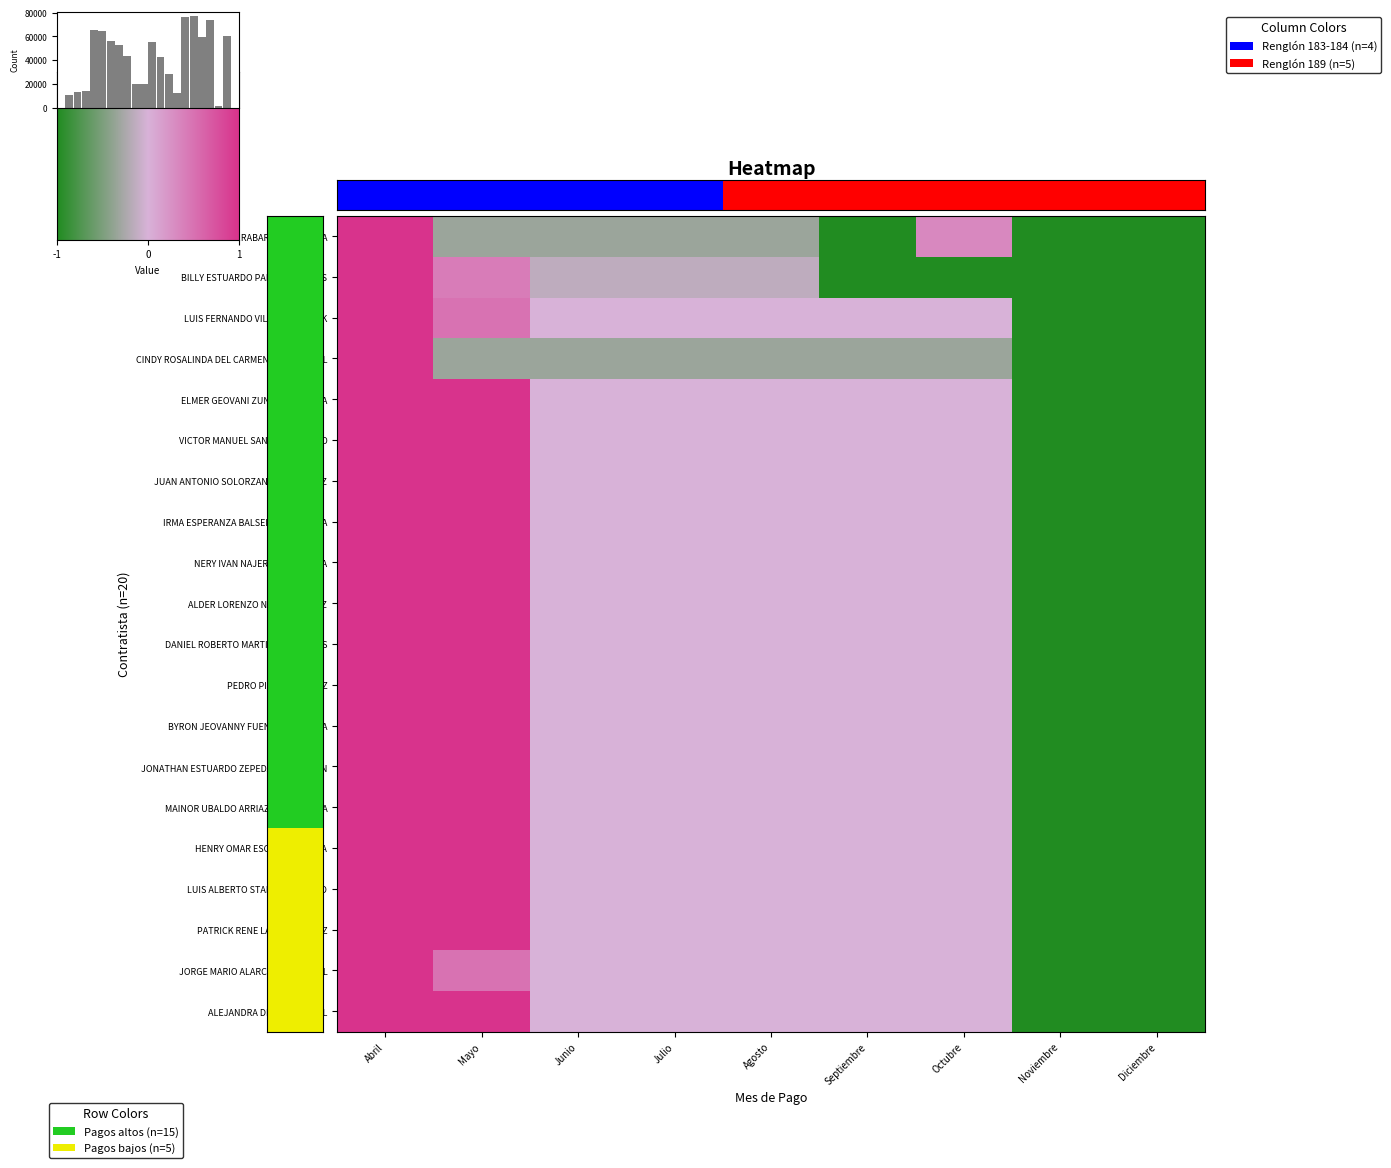

Reading right to left, list all the values displayed in this chart.

ROBERTO REYNIERI RABARIQUE PADILLA: Diciembre=-1.0	Noviembre=-1.0	Octubre=0.3	Septiembre=-1.0	Agosto=-0.3	Julio=-0.3	Junio=-0.3	Mayo=-0.3	Abril=1.0
BILLY ESTUARDO PALMA CAMEROS: Diciembre=-1.0	Noviembre=-1.0	Octubre=-1.0	Septiembre=-1.0	Agosto=-0.1	Julio=-0.1	Junio=-0.1	Mayo=0.4	Abril=1.0
LUIS FERNANDO VILLATORO SHAK: Diciembre=-1.0	Noviembre=-1.0	Octubre=0.0	Septiembre=0.0	Agosto=0.0	Julio=0.0	Junio=0.0	Mayo=0.5	Abril=1.0
CINDY ROSALINDA DEL CARMEN SOSA GUDIEL: Diciembre=-1.0	Noviembre=-1.0	Octubre=-0.3	Septiembre=-0.3	Agosto=-0.3	Julio=-0.3	Junio=-0.3	Mayo=-0.3	Abril=1.0
ELMER GEOVANI ZUNIGA CAMBARA: Diciembre=-1.0	Noviembre=-1.0	Octubre=0.0	Septiembre=0.0	Agosto=0.0	Julio=0.0	Junio=0.0	Mayo=1.0	Abril=1.0
VICTOR MANUEL SANCHEZ FRANCO: Diciembre=-1.0	Noviembre=-1.0	Octubre=0.0	Septiembre=0.0	Agosto=0.0	Julio=0.0	Junio=0.0	Mayo=1.0	Abril=1.0
JUAN ANTONIO SOLORZANO RODRIGUEZ: Diciembre=-1.0	Noviembre=-1.0	Octubre=0.0	Septiembre=0.0	Agosto=0.0	Julio=0.0	Junio=0.0	Mayo=1.0	Abril=1.0
IRMA ESPERANZA BALSELLS ORELLANA: Diciembre=-1.0	Noviembre=-1.0	Octubre=0.0	Septiembre=0.0	Agosto=0.0	Julio=0.0	Junio=0.0	Mayo=1.0	Abril=1.0
NERY IVAN NAJERA CHINCHILLA: Diciembre=-1.0	Noviembre=-1.0	Octubre=0.0	Septiembre=0.0	Agosto=0.0	Julio=0.0	Junio=0.0	Mayo=1.0	Abril=1.0
ALDER LORENZO NAJERA GOMEZ: Diciembre=-1.0	Noviembre=-1.0	Octubre=0.0	Septiembre=0.0	Agosto=0.0	Julio=0.0	Junio=0.0	Mayo=1.0	Abril=1.0
DANIEL ROBERTO MARTINEZ MORALES: Diciembre=-1.0	Noviembre=-1.0	Octubre=0.0	Septiembre=0.0	Agosto=0.0	Julio=0.0	Junio=0.0	Mayo=1.0	Abril=1.0
PEDRO PINTO SANCHEZ: Diciembre=-1.0	Noviembre=-1.0	Octubre=0.0	Septiembre=0.0	Agosto=0.0	Julio=0.0	Junio=0.0	Mayo=1.0	Abril=1.0
BYRON JEOVANNY FUENTES MIRANDA: Diciembre=-1.0	Noviembre=-1.0	Octubre=0.0	Septiembre=0.0	Agosto=0.0	Julio=0.0	Junio=0.0	Mayo=1.0	Abril=1.0
JONATHAN ESTUARDO ZEPEDA MARROQUIN: Diciembre=-1.0	Noviembre=-1.0	Octubre=0.0	Septiembre=0.0	Agosto=0.0	Julio=0.0	Junio=0.0	Mayo=1.0	Abril=1.0
MAINOR UBALDO ARRIAZA CASTANEDA: Diciembre=-1.0	Noviembre=-1.0	Octubre=0.0	Septiembre=0.0	Agosto=0.0	Julio=0.0	Junio=0.0	Mayo=1.0	Abril=1.0
HENRY OMAR ESCOBAR PINEDA: Diciembre=-1.0	Noviembre=-1.0	Octubre=0.0	Septiembre=0.0	Agosto=0.0	Julio=0.0	Junio=0.0	Mayo=1.0	Abril=1.0
LUIS ALBERTO STALLING RIVEIRO: Diciembre=-1.0	Noviembre=-1.0	Octubre=0.0	Septiembre=0.0	Agosto=0.0	Julio=0.0	Junio=0.0	Mayo=1.0	Abril=1.0
PATRICK RENE LARA MARTINEZ: Diciembre=-1.0	Noviembre=-1.0	Octubre=0.0	Septiembre=0.0	Agosto=0.0	Julio=0.0	Junio=0.0	Mayo=1.0	Abril=1.0
JORGE MARIO ALARCON SANDOVAL: Diciembre=-1.0	Noviembre=-1.0	Octubre=0.0	Septiembre=0.0	Agosto=0.0	Julio=0.0	Junio=0.0	Mayo=0.5	Abril=1.0
ALEJANDRA DIAZ SANDOVAL: Diciembre=-1.0	Noviembre=-1.0	Octubre=0.0	Septiembre=0.0	Agosto=0.0	Julio=0.0	Junio=0.0	Mayo=1.0	Abril=1.0